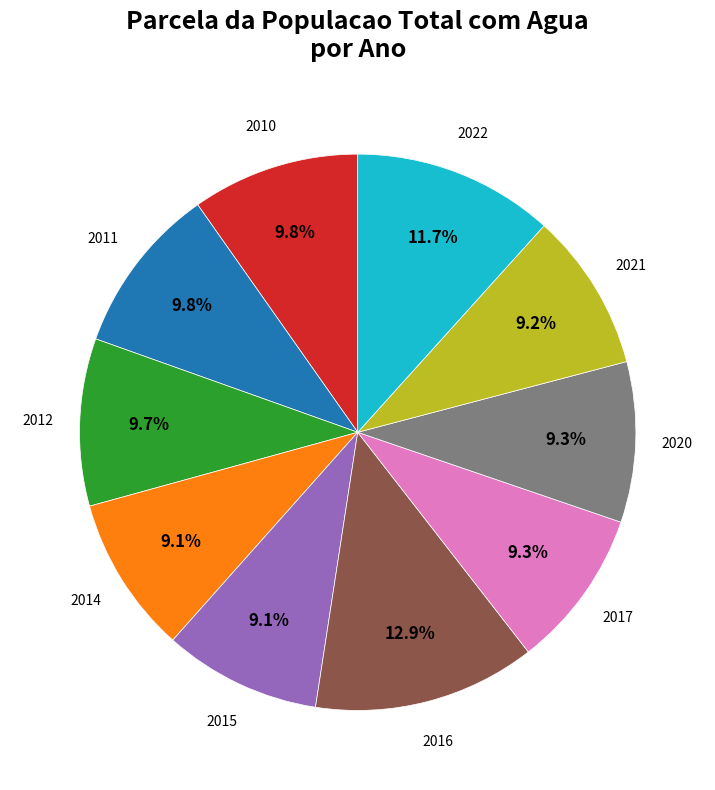

Does any single category account for the majority?

No